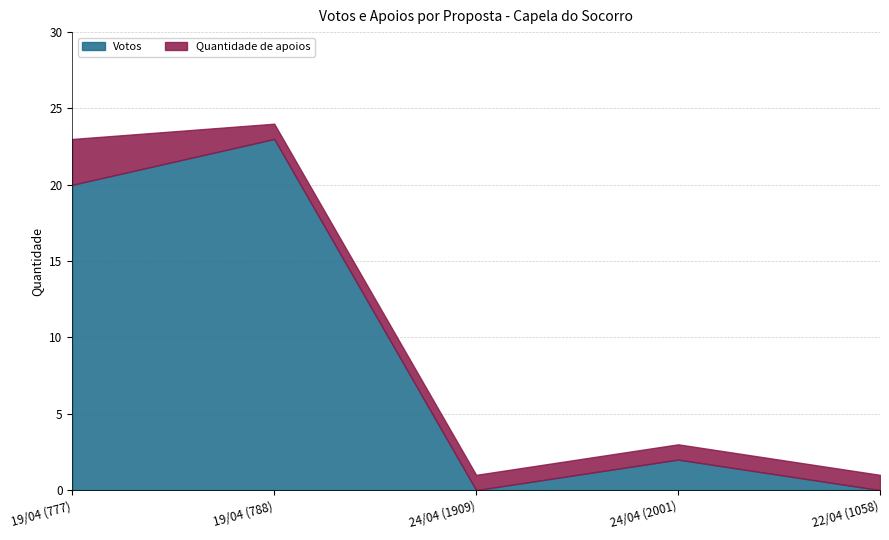

How many positive values does the Votos series have?

3